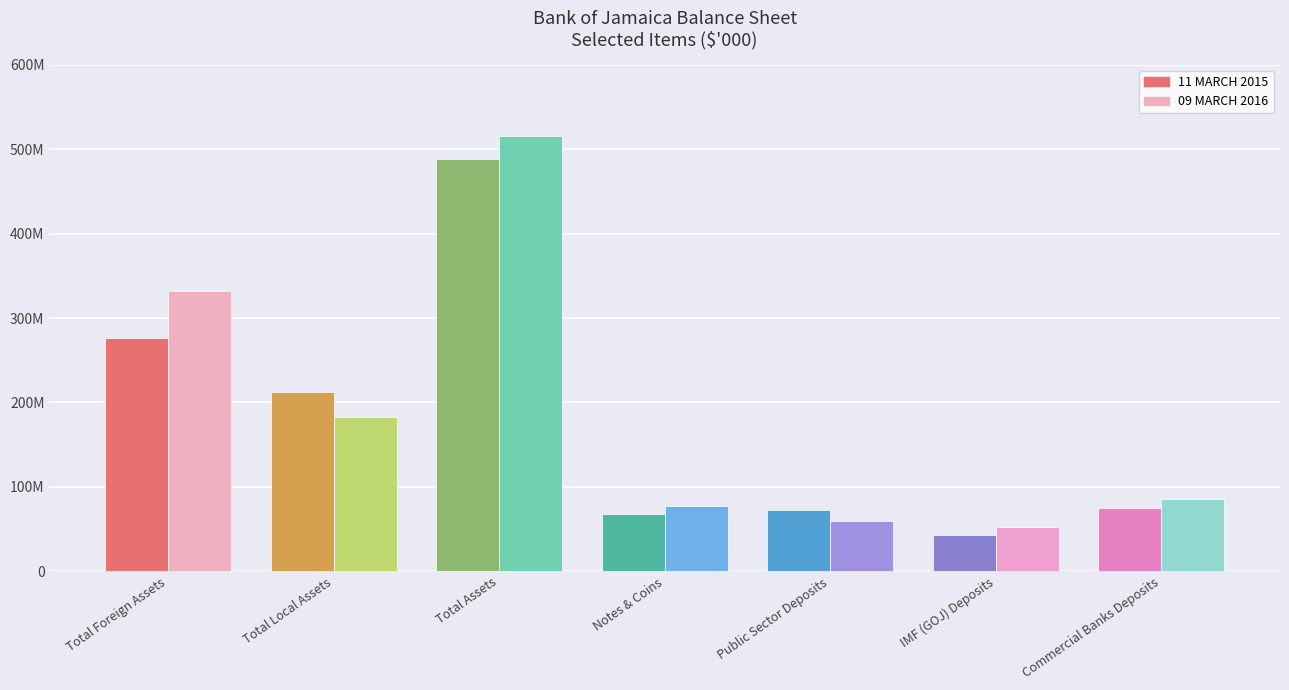

Reading right to left, what are all the values shown in this chart?

11 MARCH 2015: Commercial Banks Deposits=75229391	IMF (GOJ) Deposits=43417212	Public Sector Deposits=72453178	Notes & Coins=67481711	Total Assets=488114676	Total Local Assets=212116957	Total Foreign Assets=275997719
09 MARCH 2016: Commercial Banks Deposits=85136859	IMF (GOJ) Deposits=52629451	Public Sector Deposits=59670402	Notes & Coins=77932566	Total Assets=515767360	Total Local Assets=183241464	Total Foreign Assets=332525896